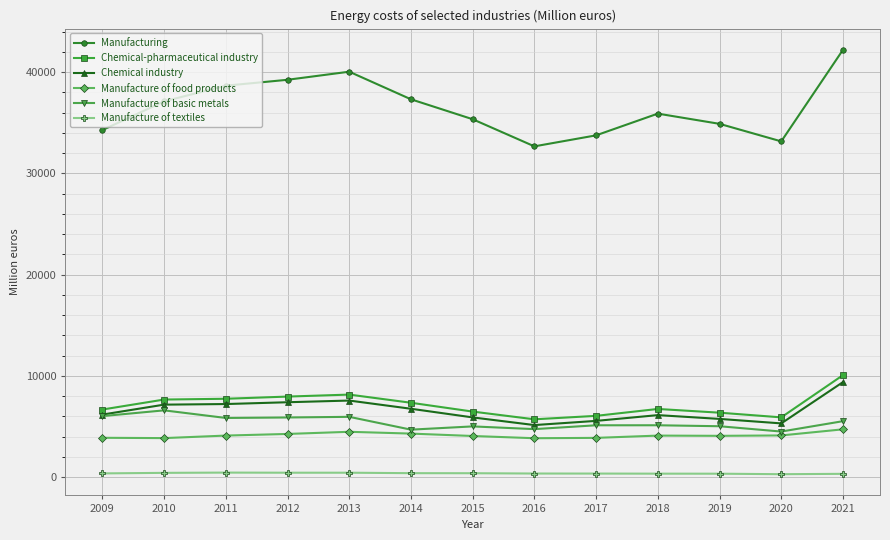

Which series has the widest spread of values?

Manufacturing